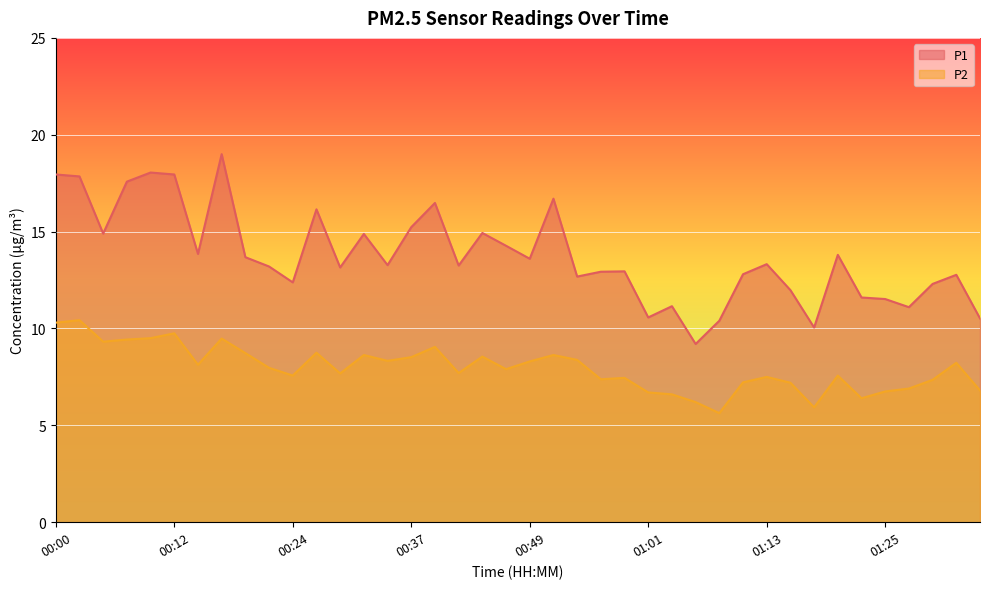

True or false: P2 and P1 intersect in this chart.

False